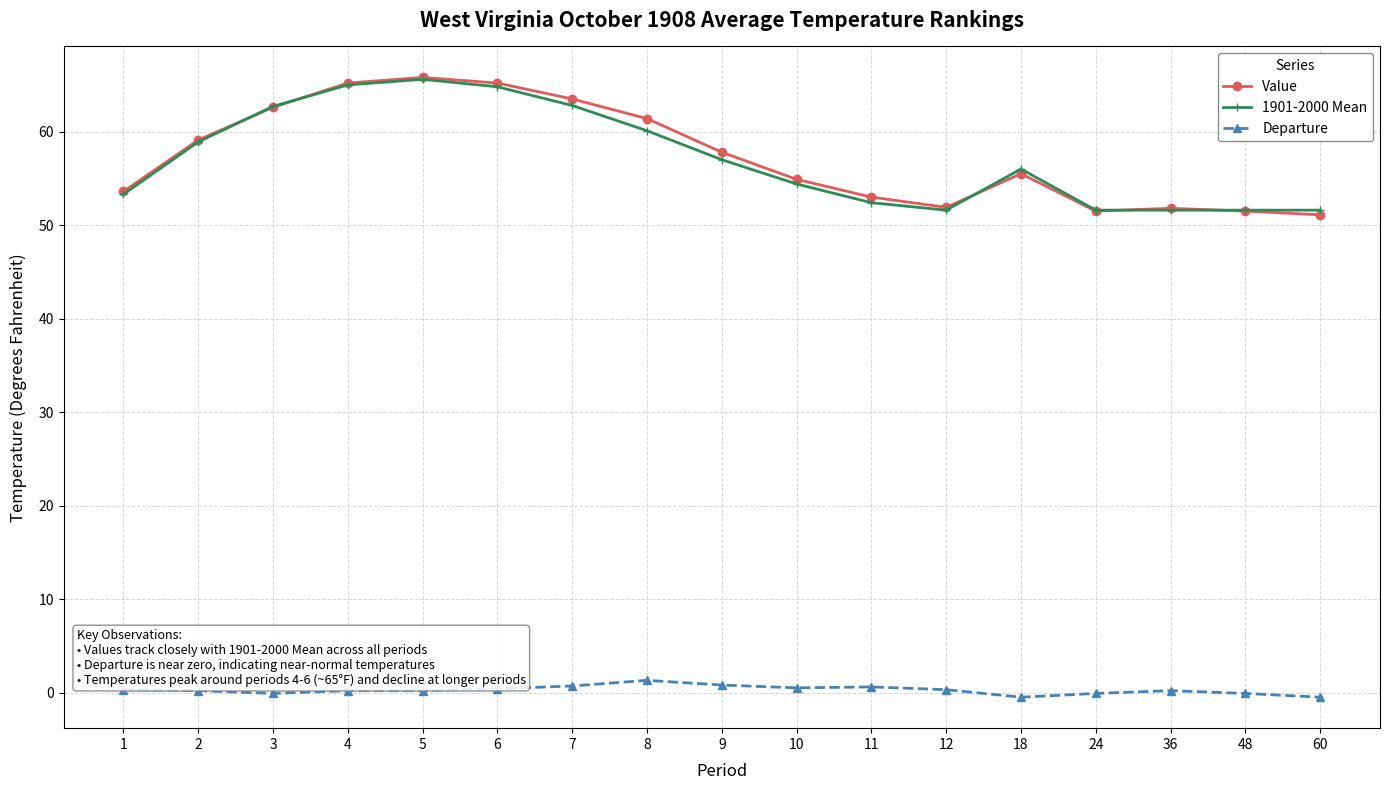

At which category does the chart reach its peak across all series?

5